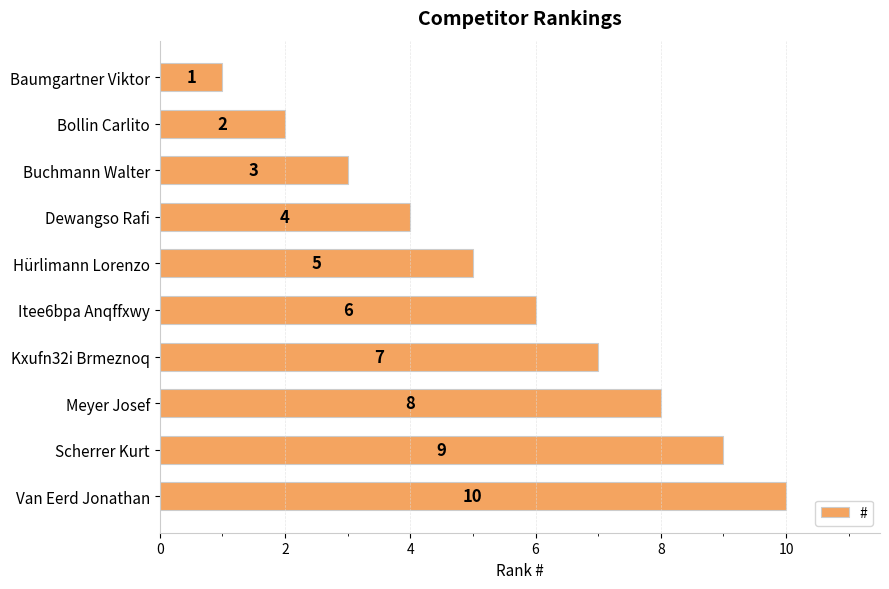

Is it true that the value at Van Eerd Jonathan is 10?

True